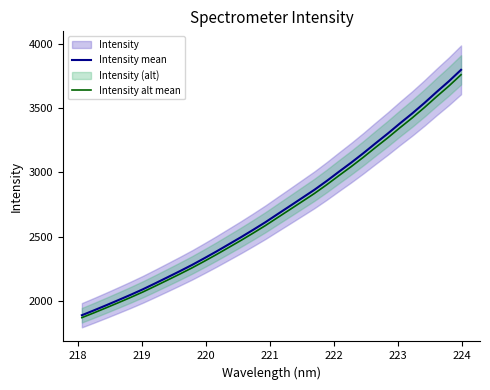

Is it true that Intensity mean equals 1998.0 at 27?

False